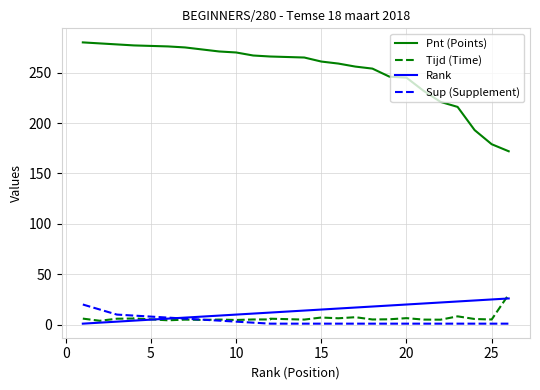

What is the difference between the maximum and minimum values in the Pnt (Points) series?

108.0